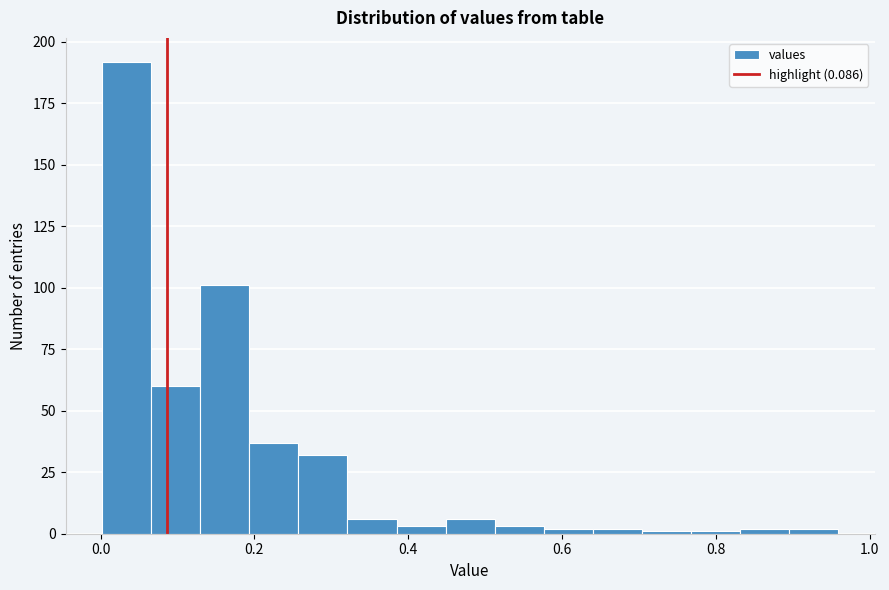

Read against the x-axis, roughly where is the centre of the tallest bar?

0.04